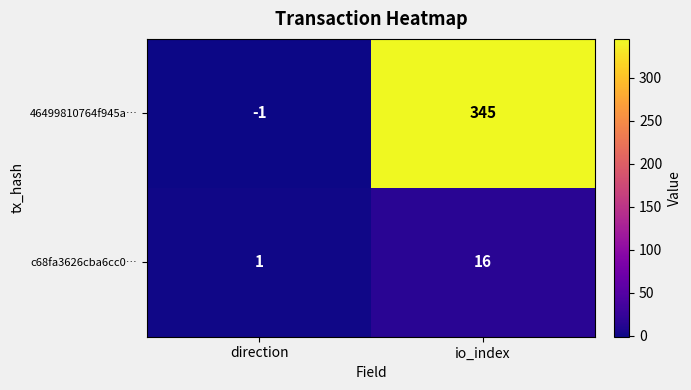

What is the spread (max minus min) of values at direction?

2